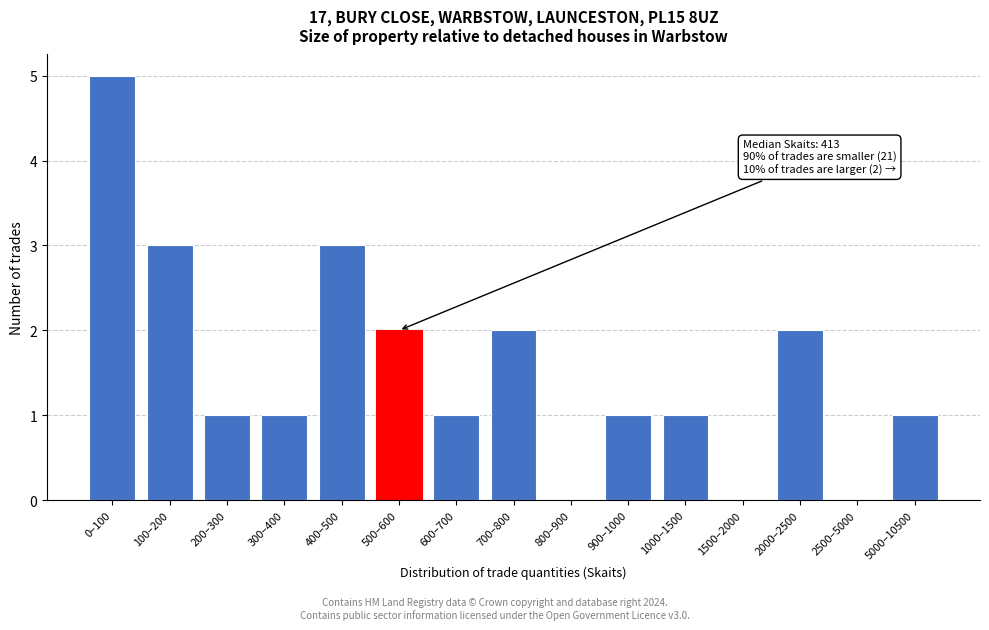

Reading left to right, transcribe all the data shown in this chart.

0–100=5	100–200=3	200–300=1	300–400=1	400–500=3	500–600=2	600–700=1	700–800=2	800–900=0	900–1000=1	1000–1500=1	1500–2000=0	2000–2500=2	2500–5000=0	5000–10500=1